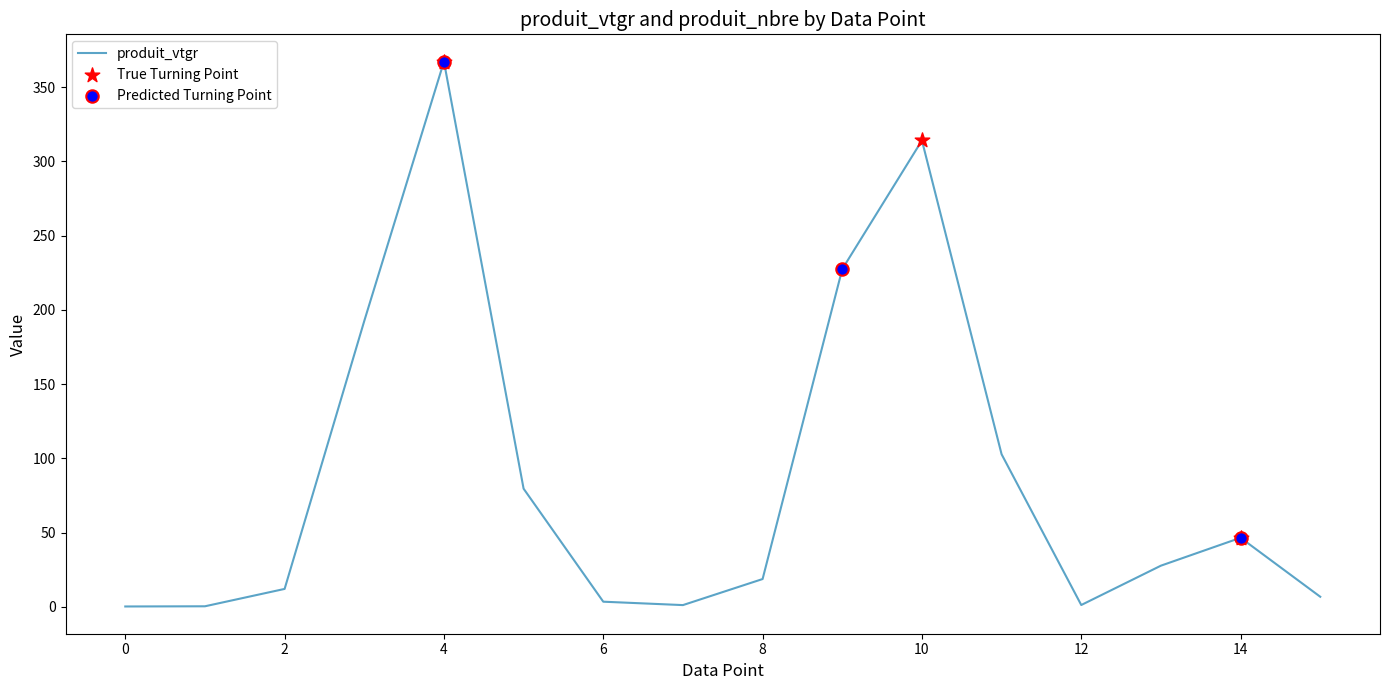

What is the greatest value displayed?

367.2